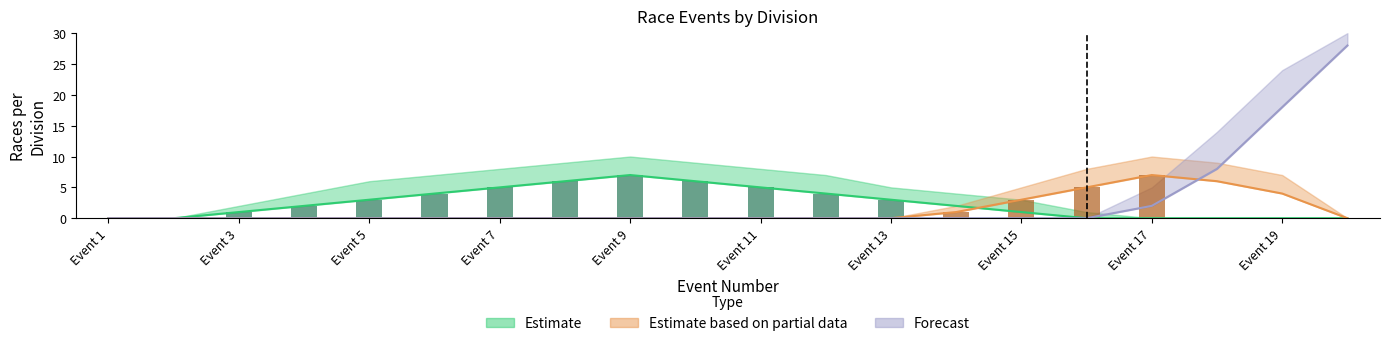

Rank the series at Event 20 from lowest to highest value.

Estimate, Estimate based on partial data, Forecast